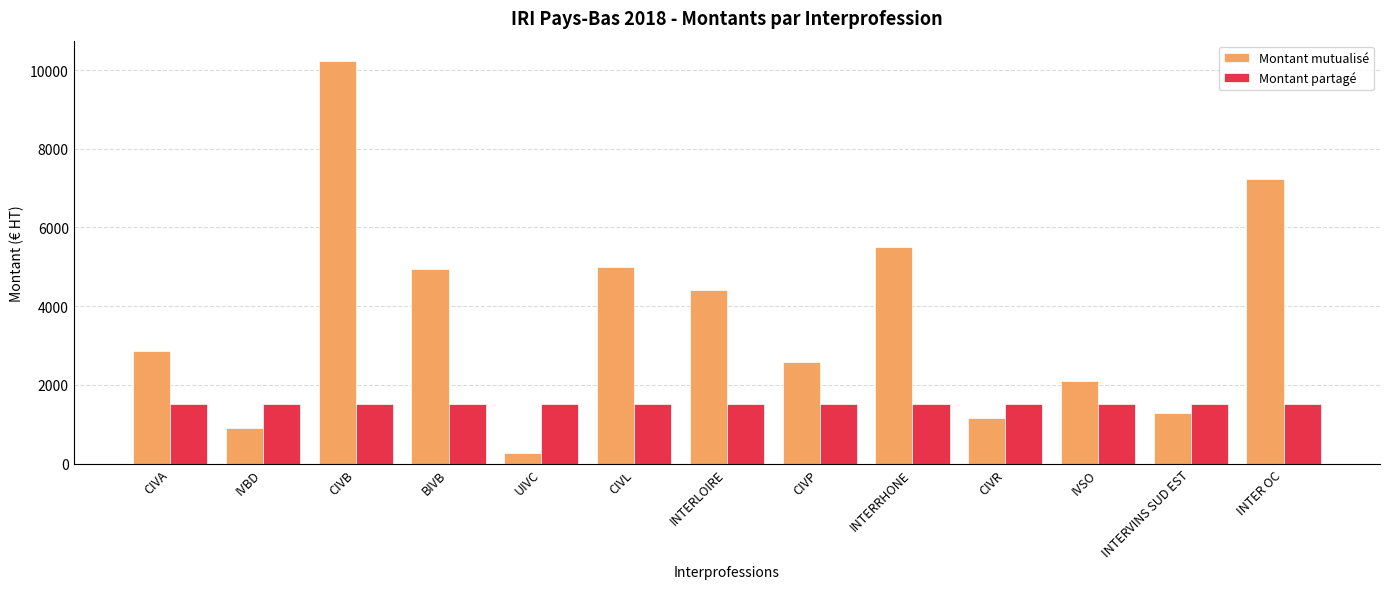

What is the value of the Montant partagé bar at the 5th from the left?

1512.6